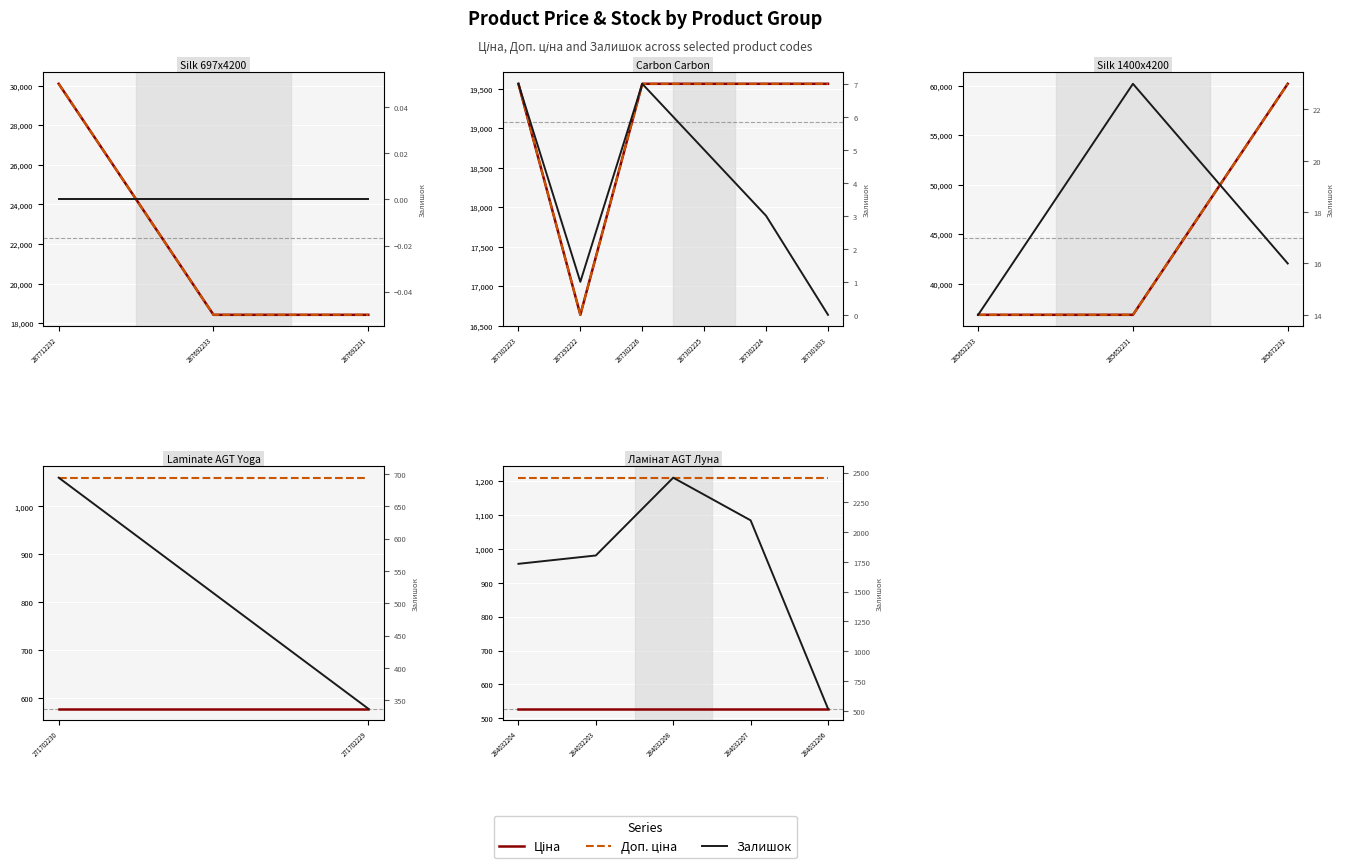

Does the chart display data point markers on the line(s)?

No